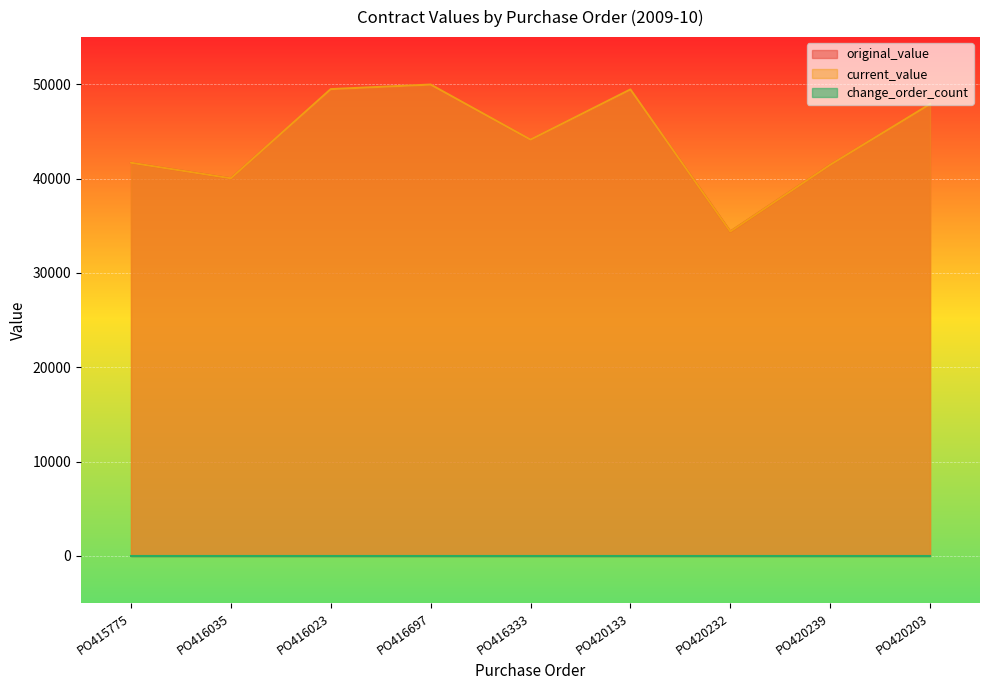

The value of original_value at PO415775 is 72347.2. True or false?

False